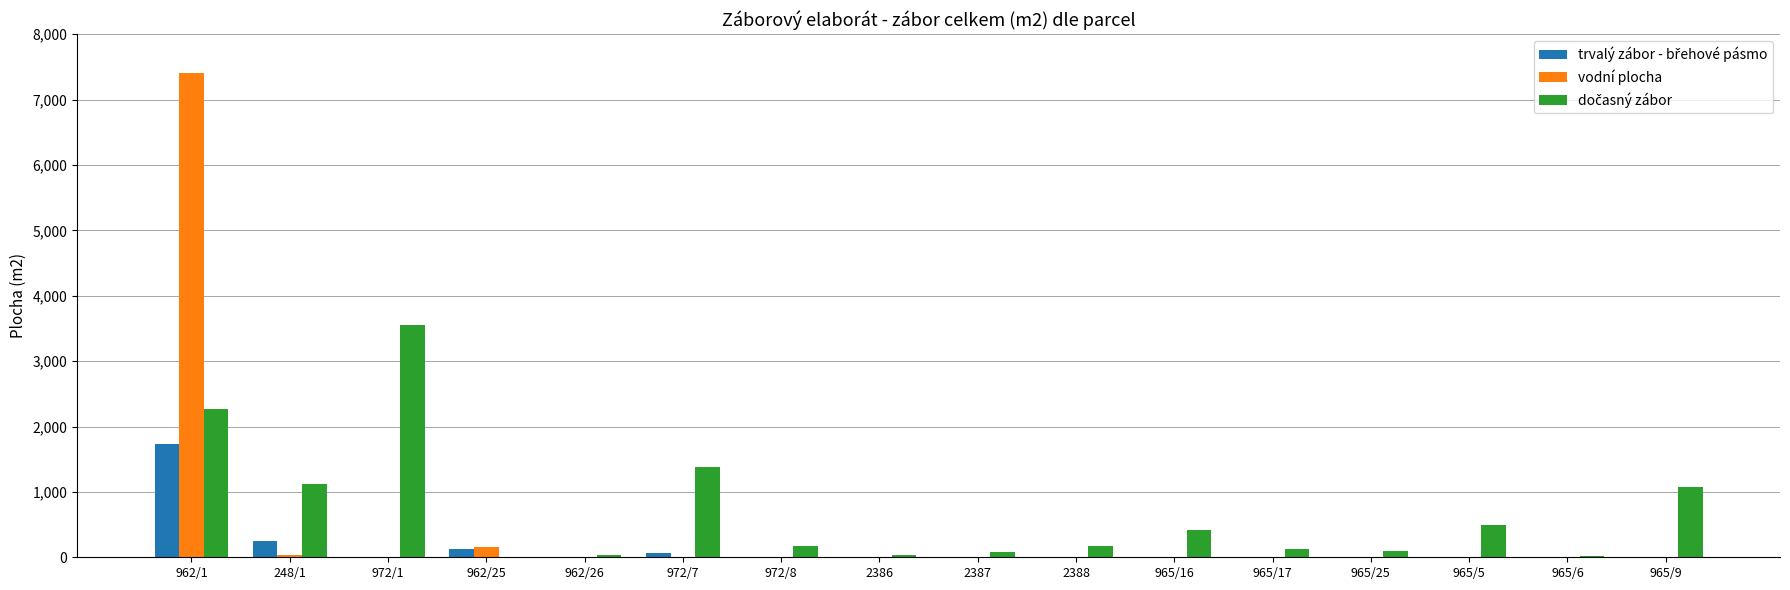

Which label corresponds to the largest value in the chart?

962/1